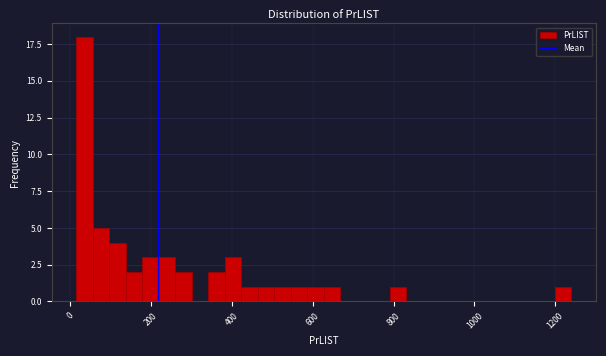

Around what value on the x-axis is the tallest bar? Give the approximate position of its centre, as read against the axis.

40